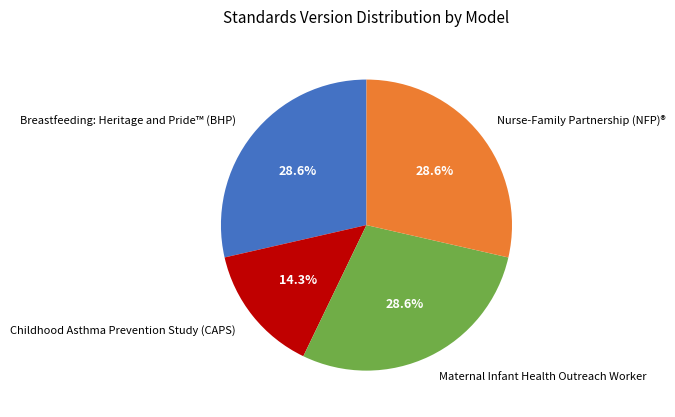

Which slice is the smallest?

Childhood Asthma Prevention Study (CAPS)